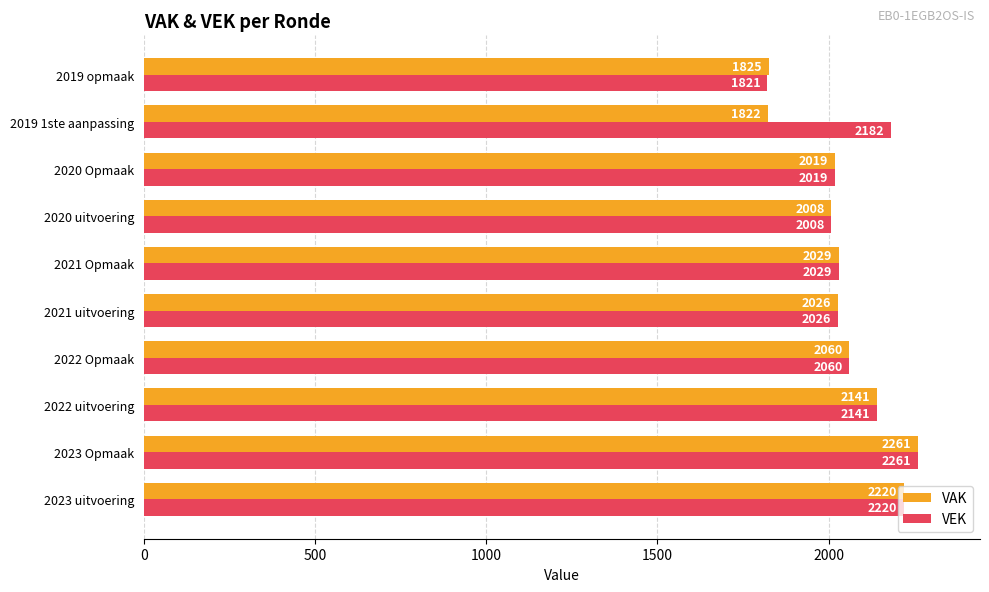

How many series are shown in this chart?

2